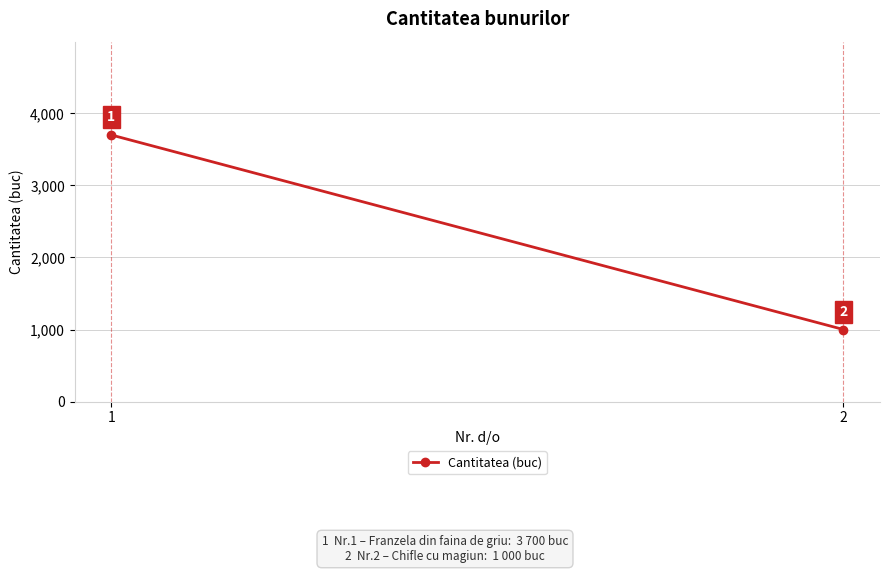

What is the ratio of the value at 2 to the value at 1?

0.3